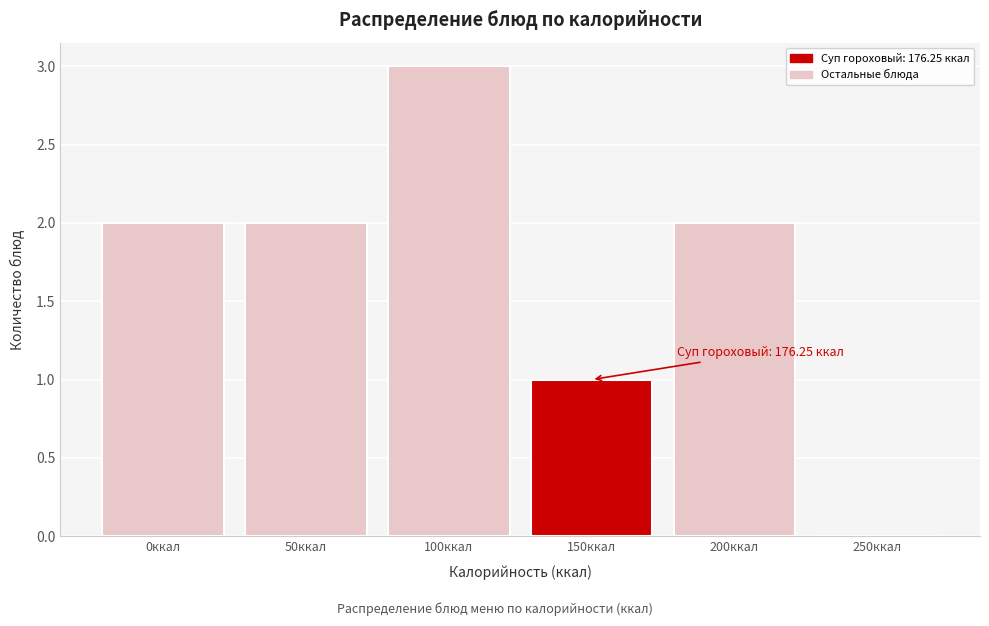

Reading left to right, what are all the values shown in this chart?

0ккал=2	50ккал=2	100ккал=3	150ккал=1	200ккал=2	250ккал=0